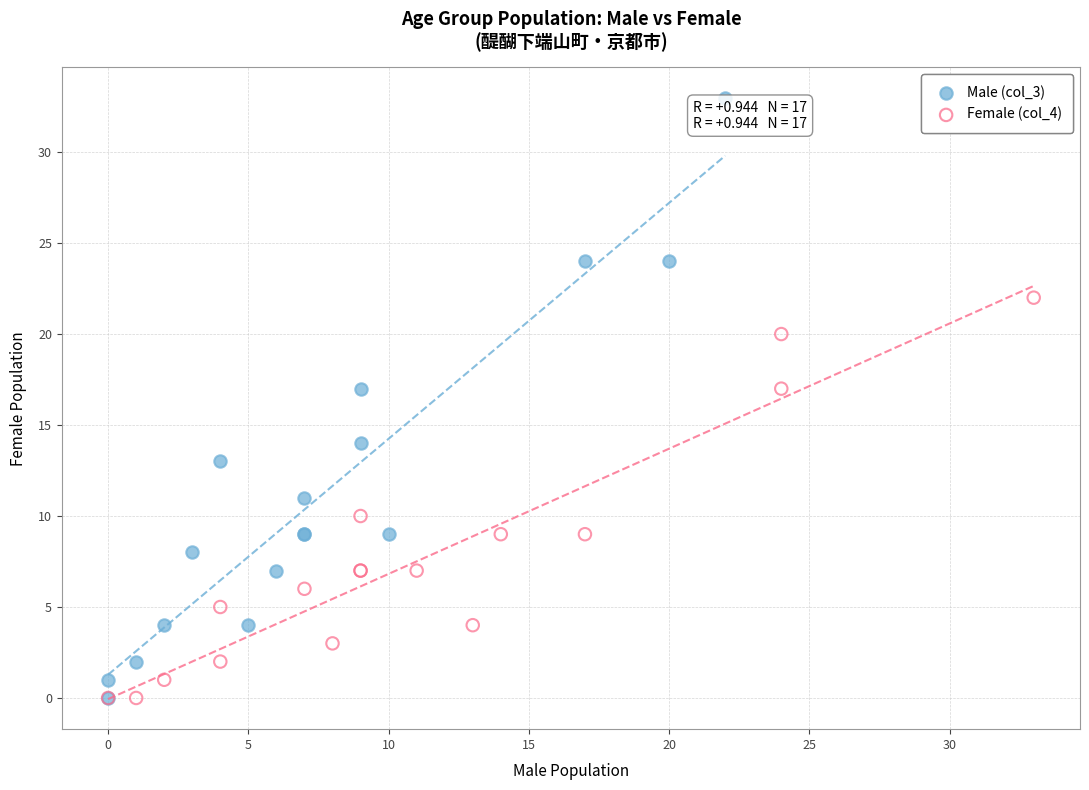

Which series has the largest Y range (max minus min)?

Male (col_3)